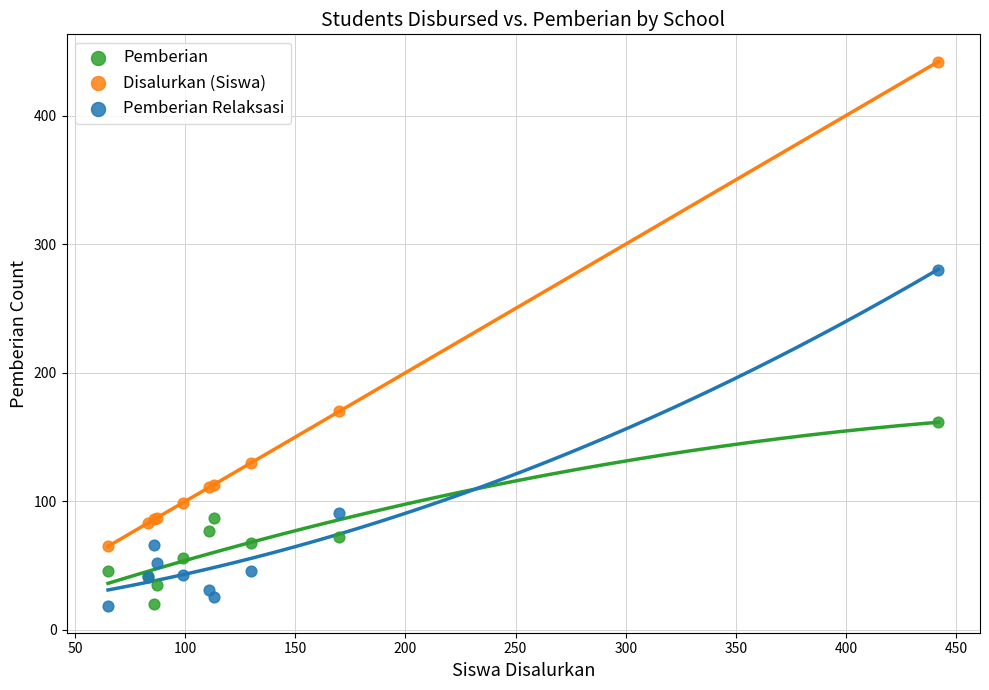

What is the X range (max minus min) for the scatter plot?

377